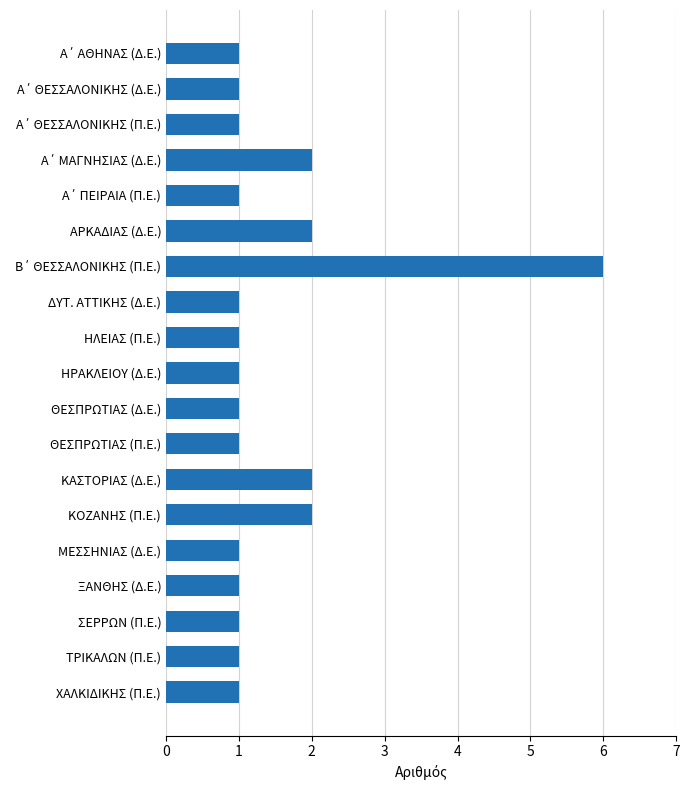

Approximately how many times larger is the value at ΞΑΝΘΗΣ (Δ.Ε.) compared to ΜΕΣΣΗΝΙΑΣ (Δ.Ε.)?

1.0